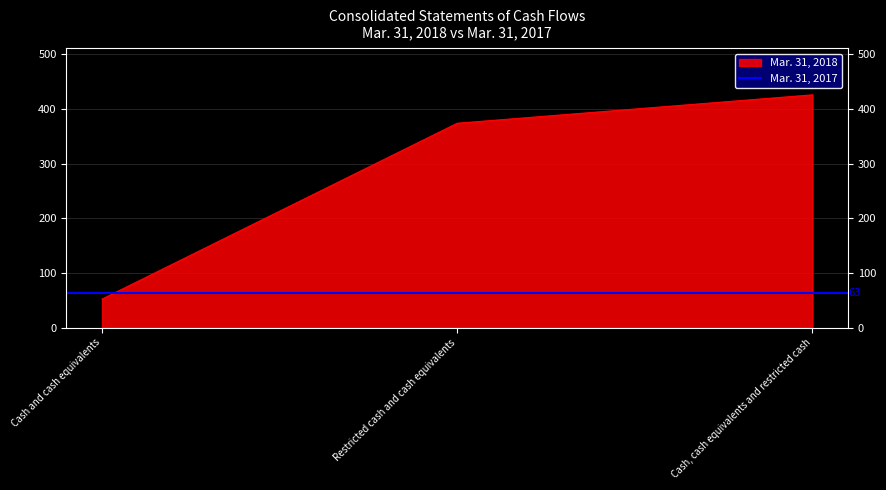

List the labels in order of value, smallest first.

Cash and cash equivalents, Restricted cash and cash equivalents, Cash, cash equivalents and restricted cash